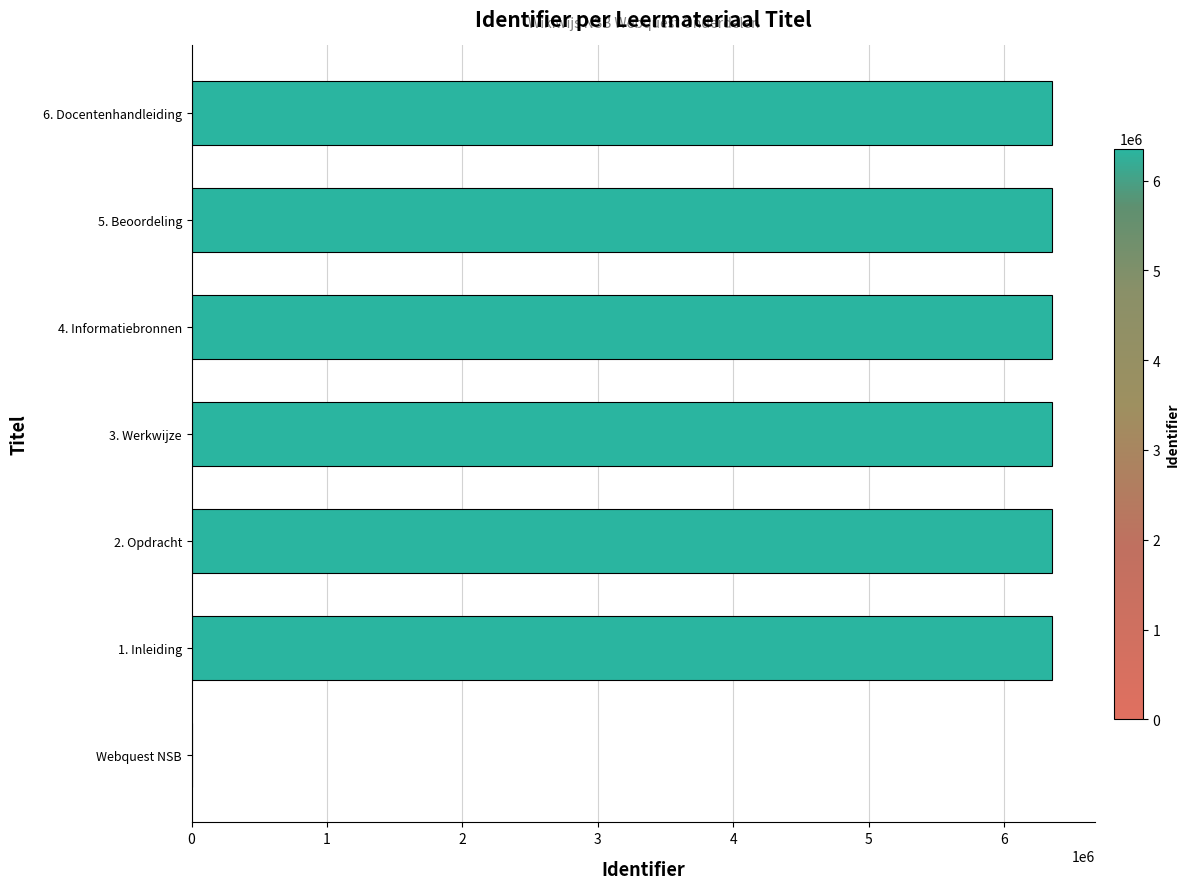

How many positive values are there?

6